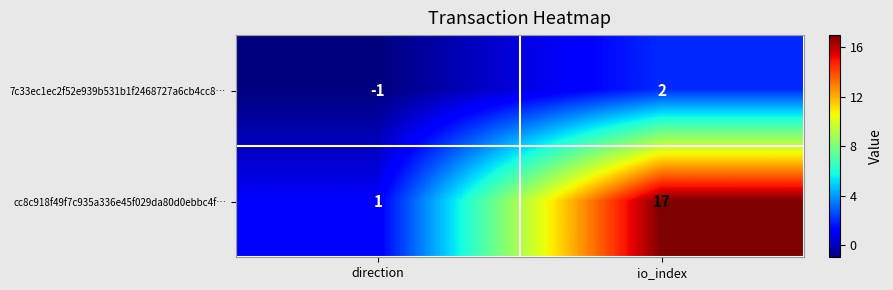

At which label is 7c33ec1ec2f52e939b531b1f2468727a6cb4cc8… closest to 0?

direction